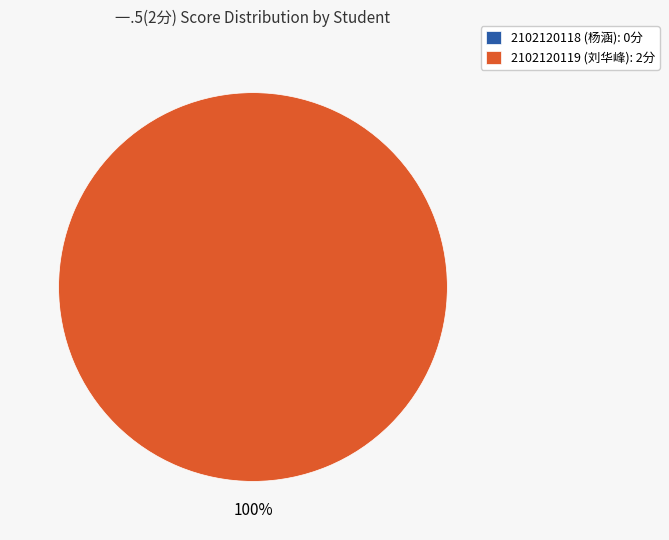

To the nearest percent, what is the difference between the 2102120118 (杨涵) and 2102120119 (刘华峰) slice percentages?

100%